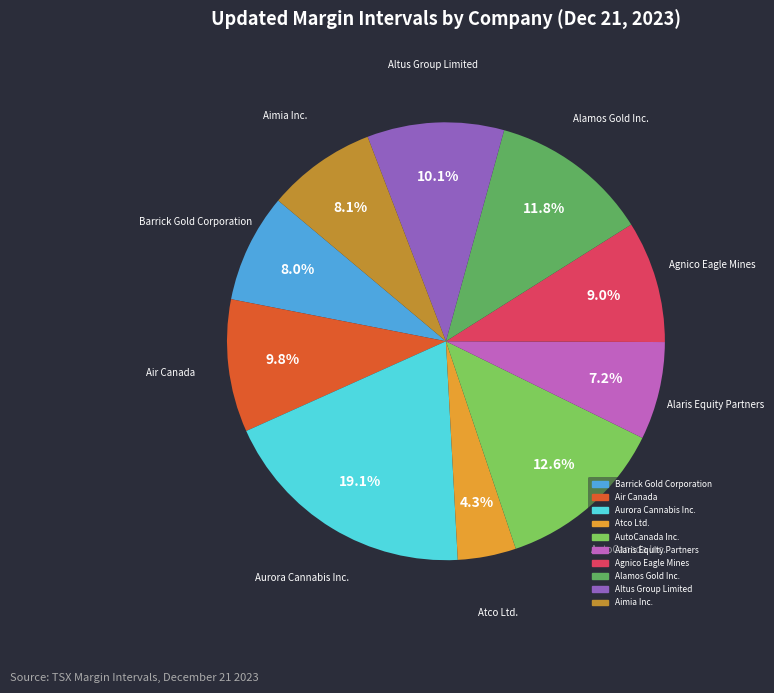

Does any single category account for the majority?

No